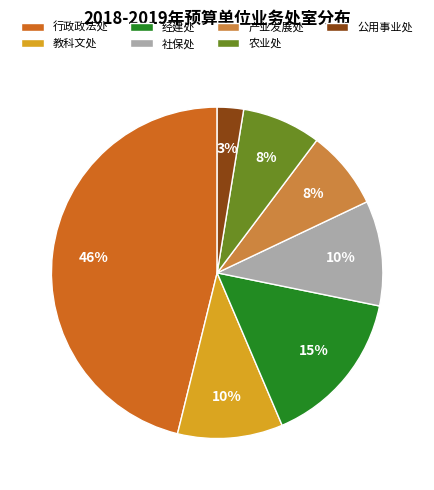

Is the sum of 经建处 and 社保处 greater than half?

No